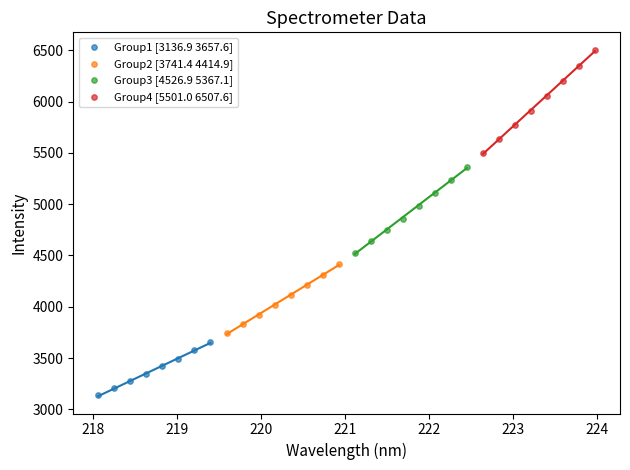

Which series has the largest Y range (max minus min)?

Group4 [5501.0 6507.6]